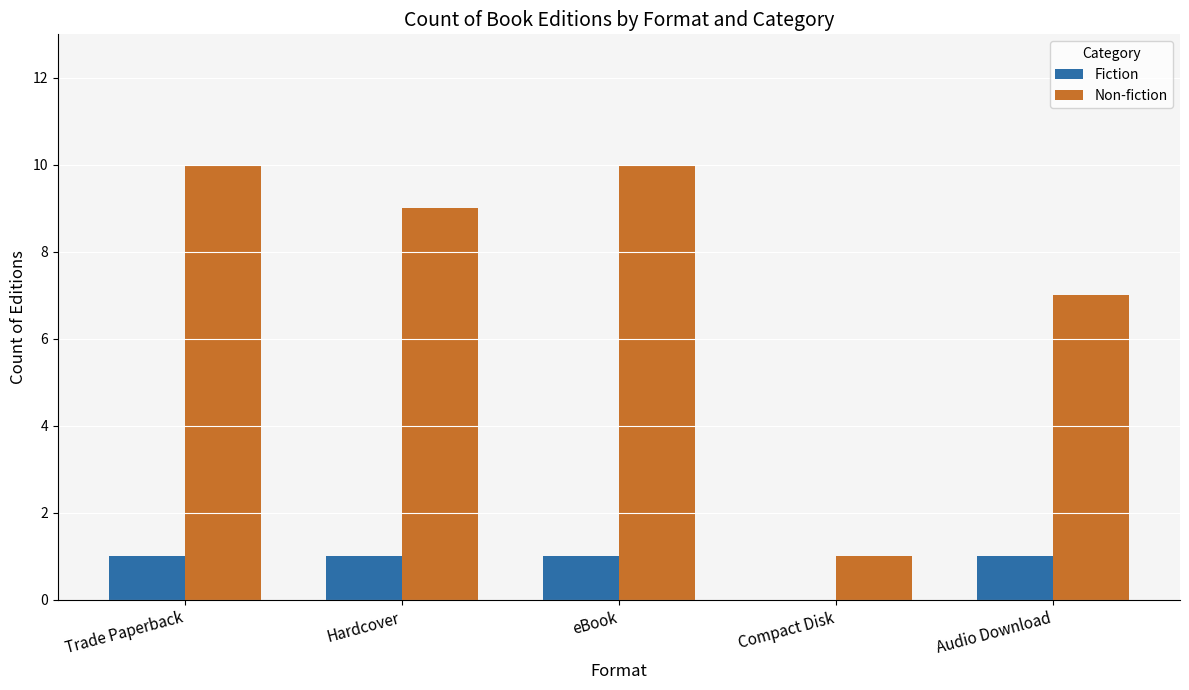

The Fiction series shows 2 at Trade Paperback. True or false?

False